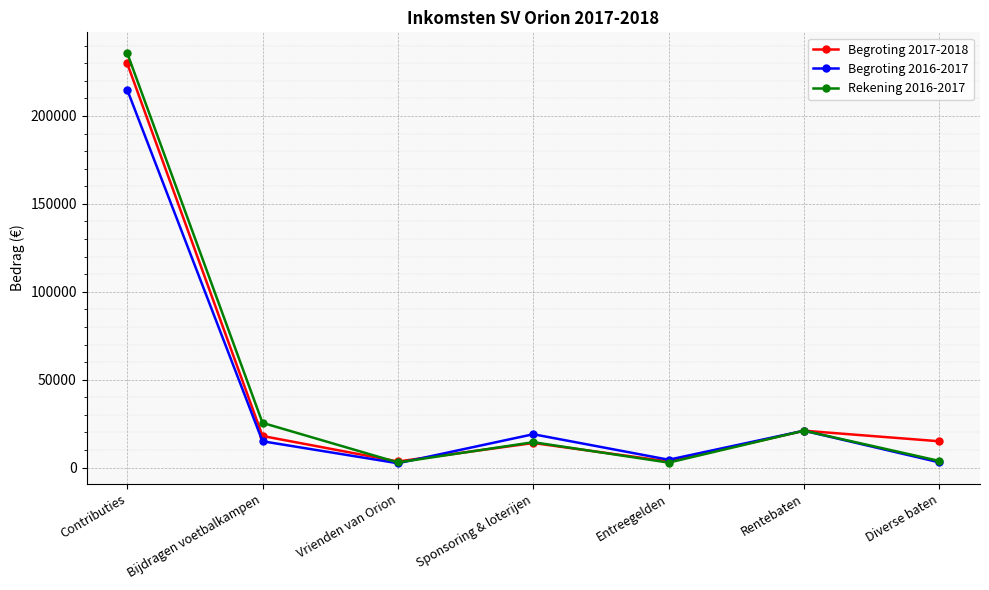

How many values in the Rekening 2016-2017 series are below 14473?

3